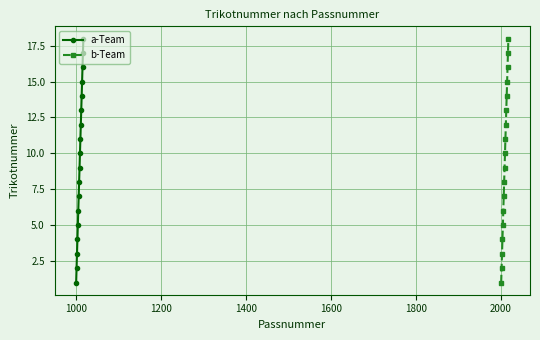

True or false: b-Team has more than 2 points higher than both neighbors.

False